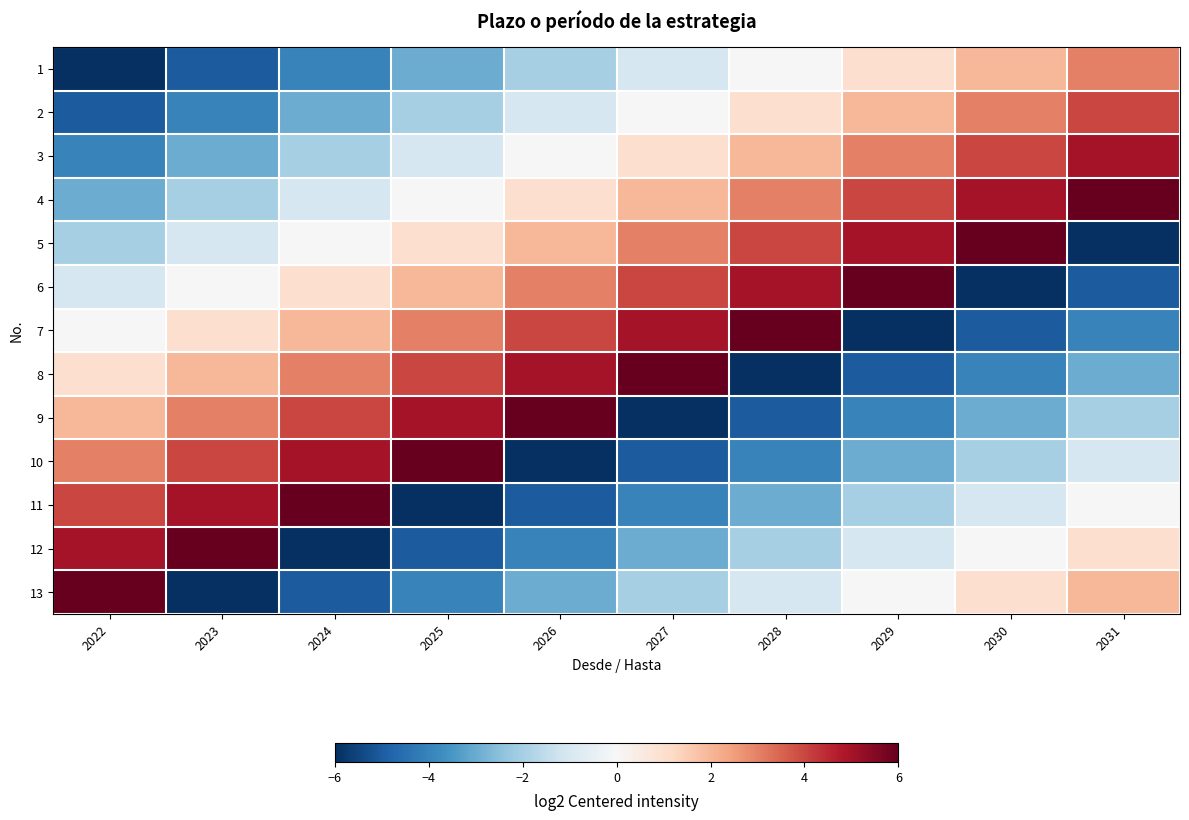

Rank the series at 2024 from lowest to highest value.

12, 13, 1, 2, 3, 4, 5, 6, 7, 8, 9, 10, 11